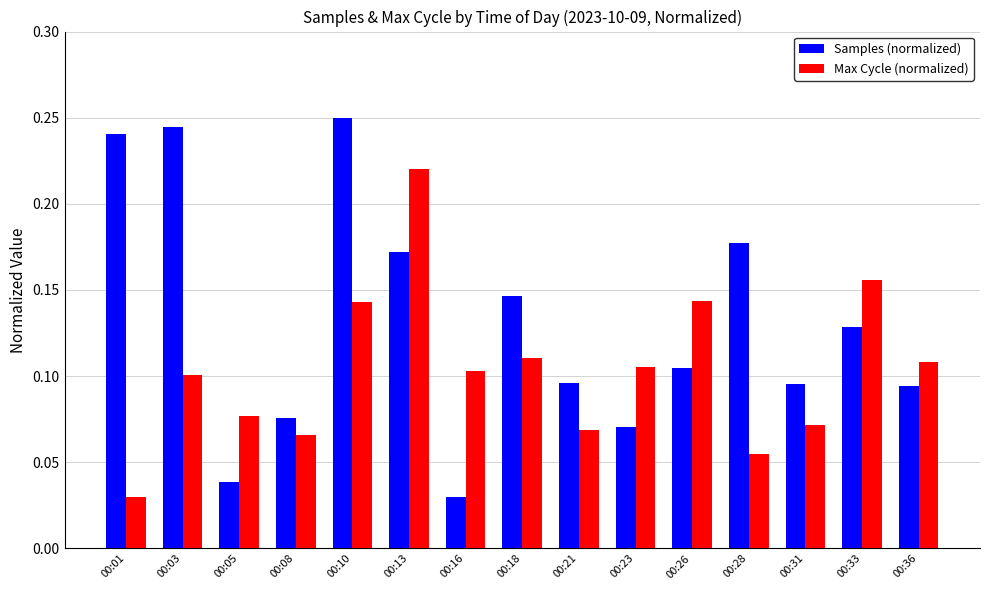

Which series has the largest range (max minus min)?

Samples (normalized)